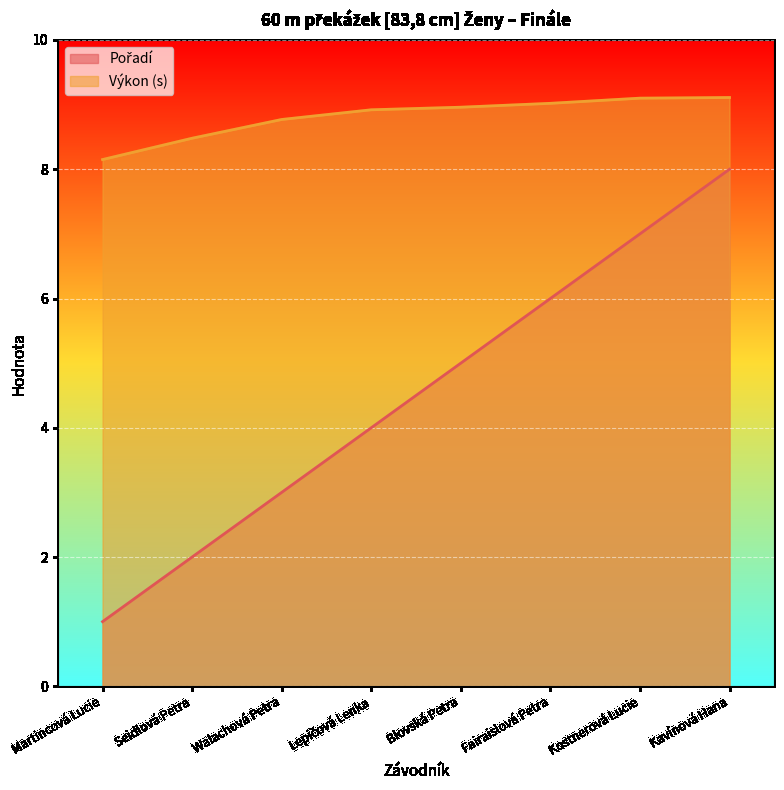

What are all the series names shown in the legend?

Pořadí, Výkon